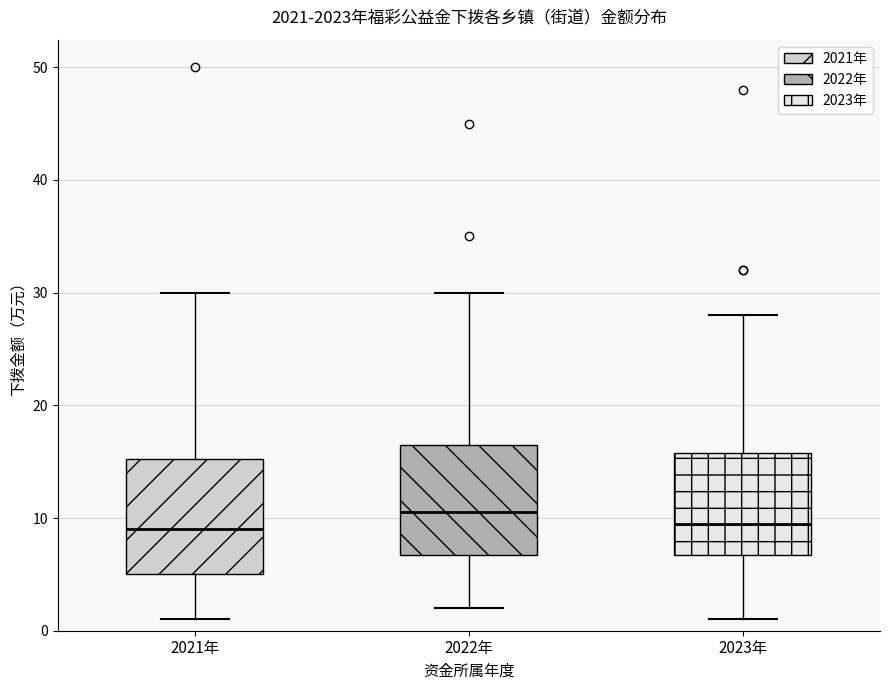

Reading left to right, read every box against the y-axis: the position of its median line, the range the box covers, and the ends of its whiskers. The values are not printed on the chart, so give them approximately, as read against the axis.

2021年: median 9, box 5 to 15, whiskers 1 to 30
2022年: median 11, box 7 to 17, whiskers 2 to 30
2023年: median 10, box 7 to 16, whiskers 1 to 28